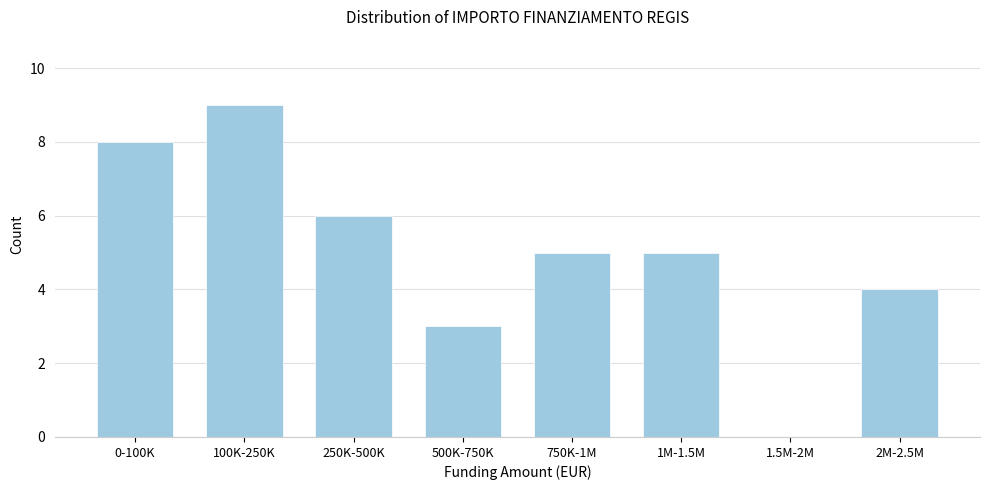

Reading left to right, transcribe all the data shown in this chart.

0-100K=8	100K-250K=9	250K-500K=6	500K-750K=3	750K-1M=5	1M-1.5M=5	1.5M-2M=0	2M-2.5M=4